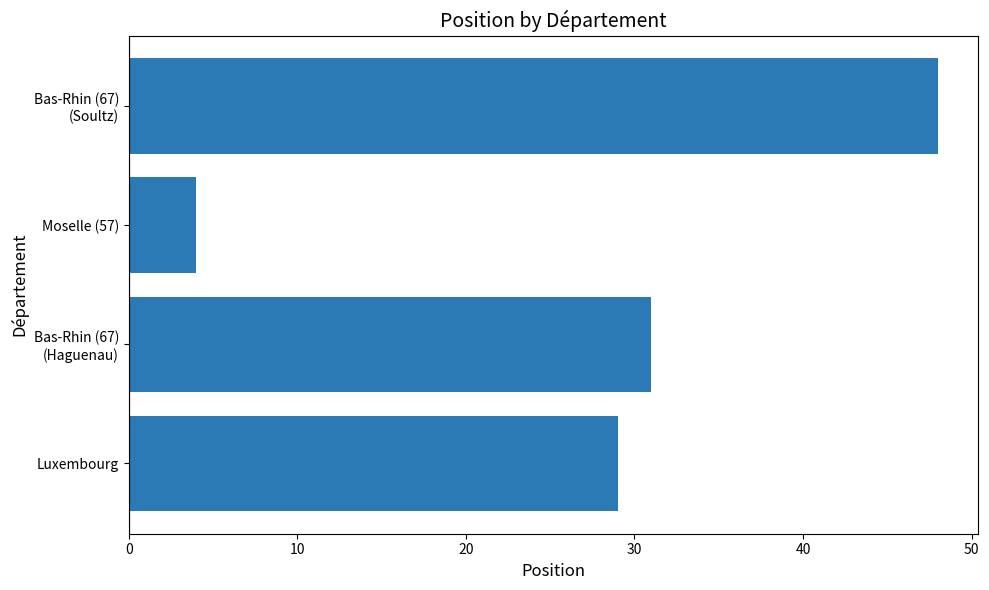

True or false: the data shows 2 at Moselle (57).

False